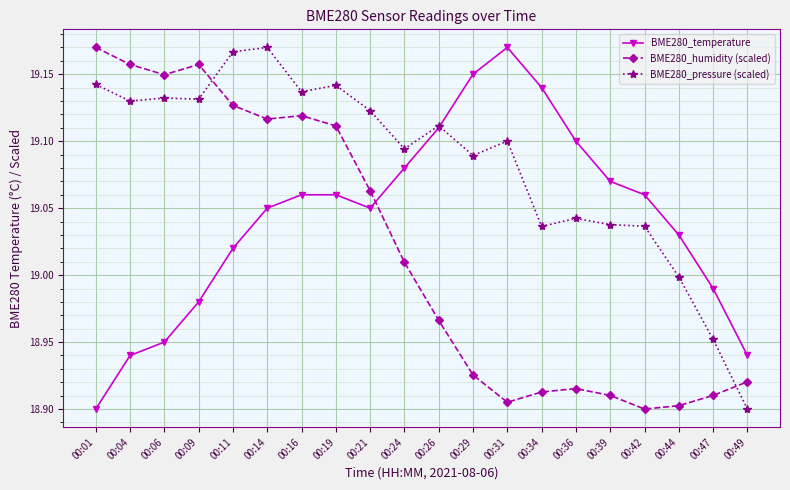

After their last crossing, which series has the higher values: BME280_pressure (scaled) or BME280_humidity (scaled)?

BME280_humidity (scaled)